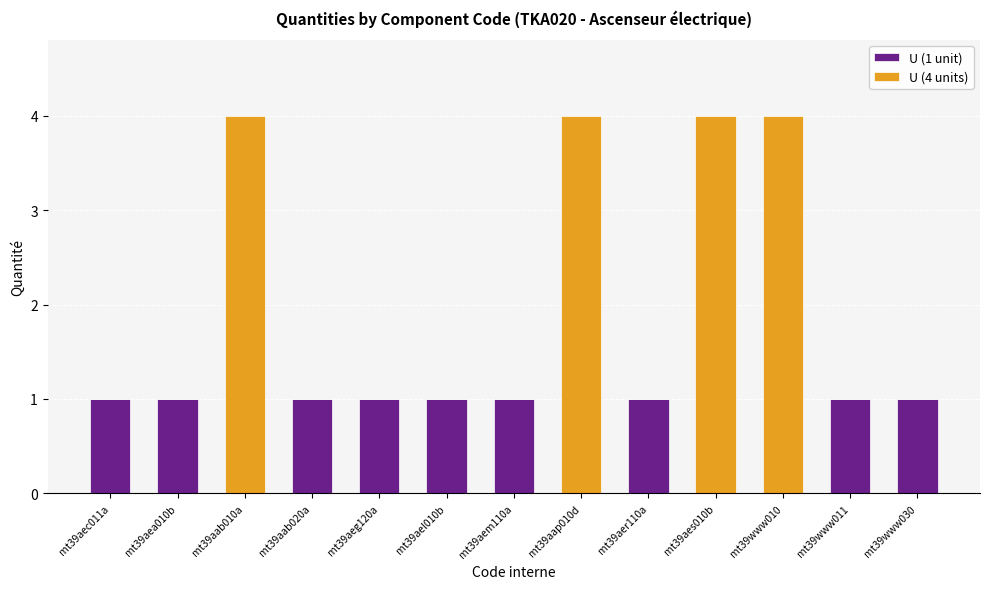

The value of U (1 unit) at mt39aeg120a is 1. True or false?

True